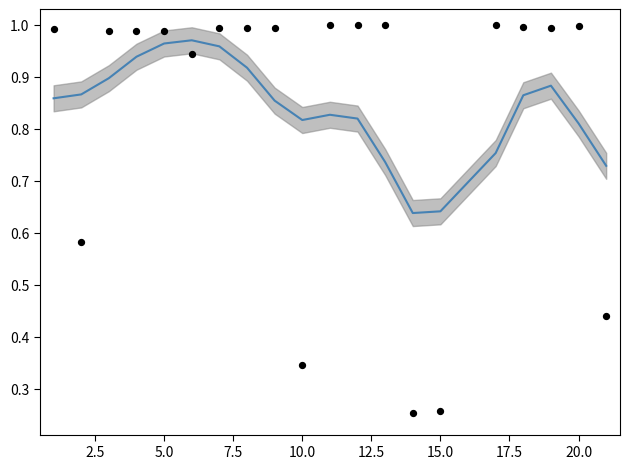

Which series contains the highest Y value?

NumHitEvents